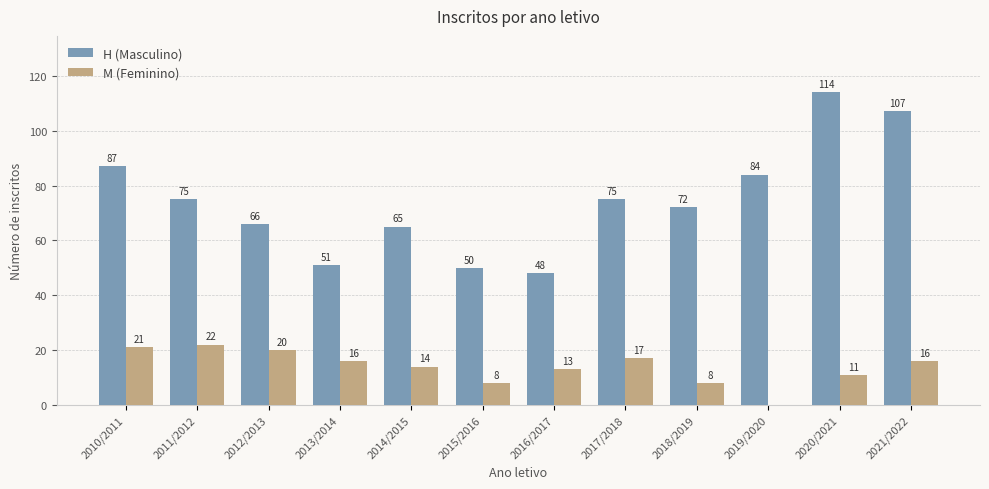

Which series has the largest total across all categories?

H (Masculino)